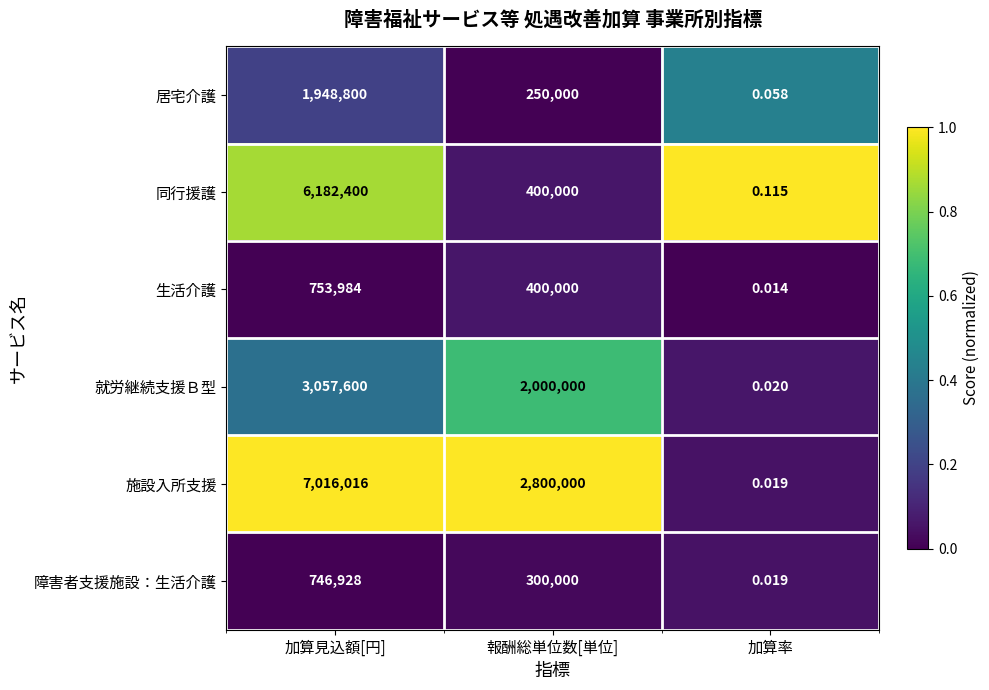

Which series has the largest total across all categories?

施設入所支援